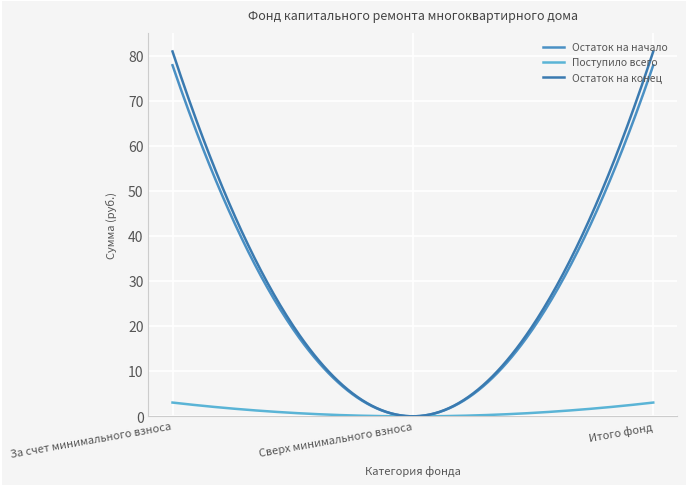

What is the label of the 1st point from the left?

За счет минимального взноса